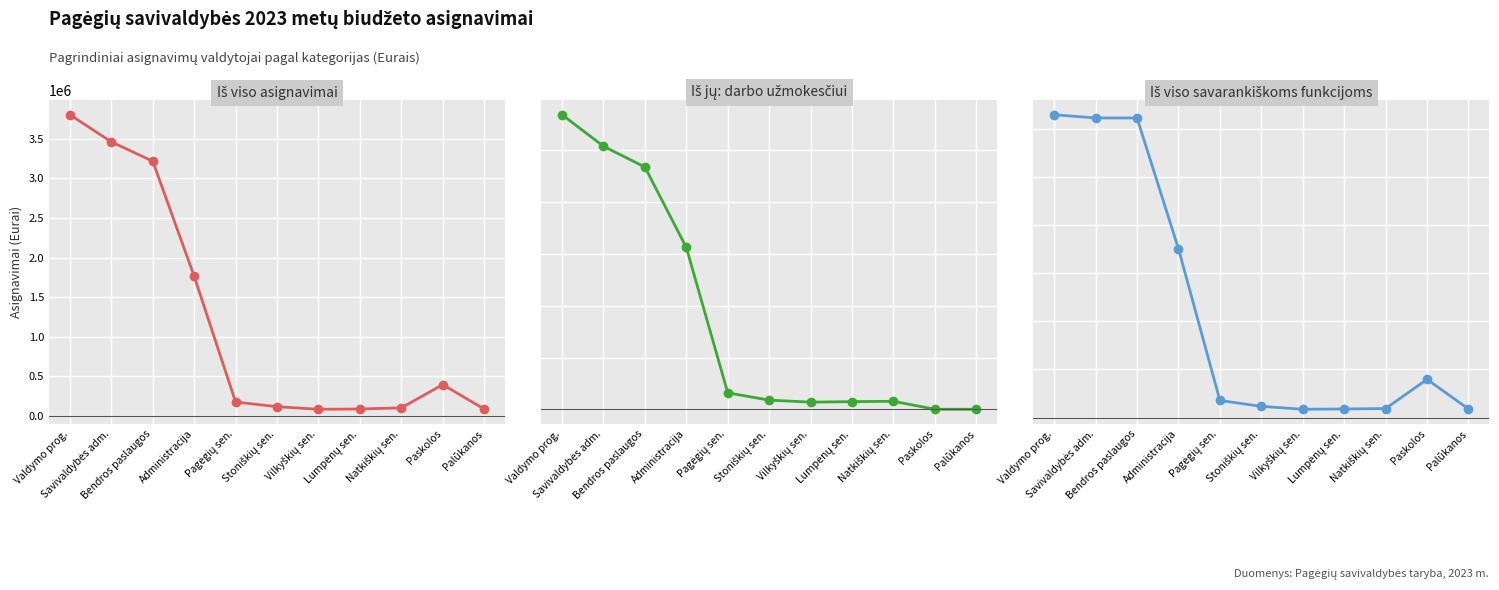

True or false: Iš jų: darbo užmokesčiui and Iš viso savarankiškoms savivaldybės funkcijoms intersect in this chart.

False